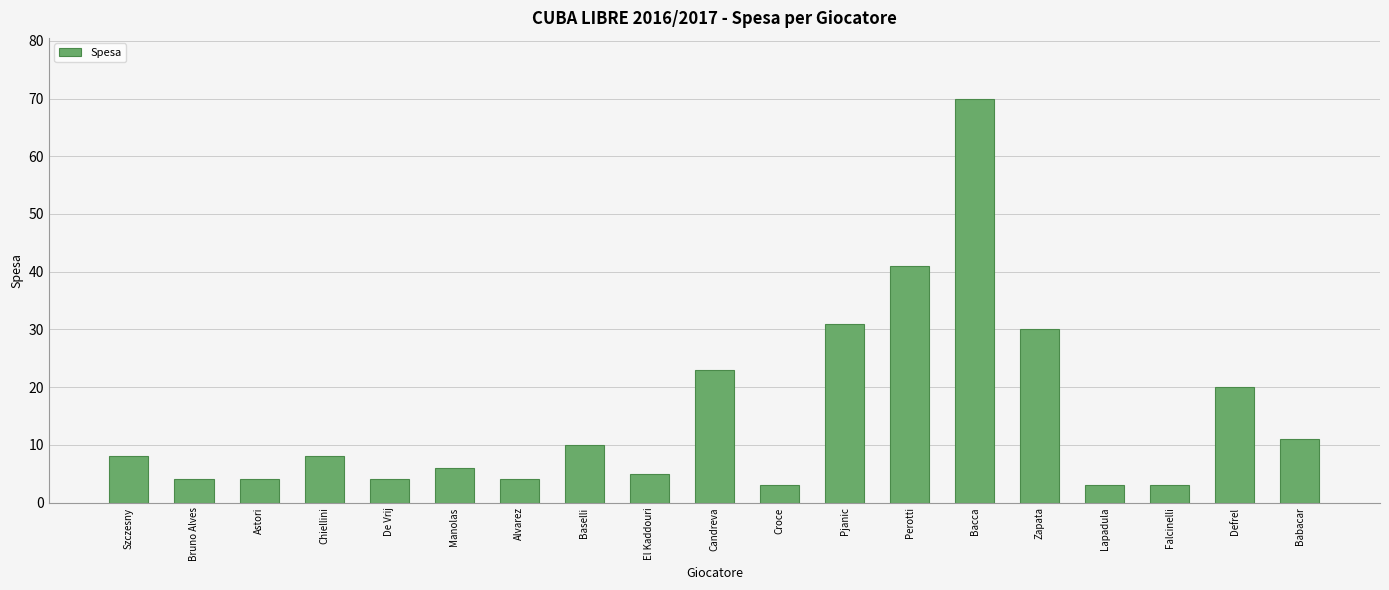

How many series are shown in this chart?

1